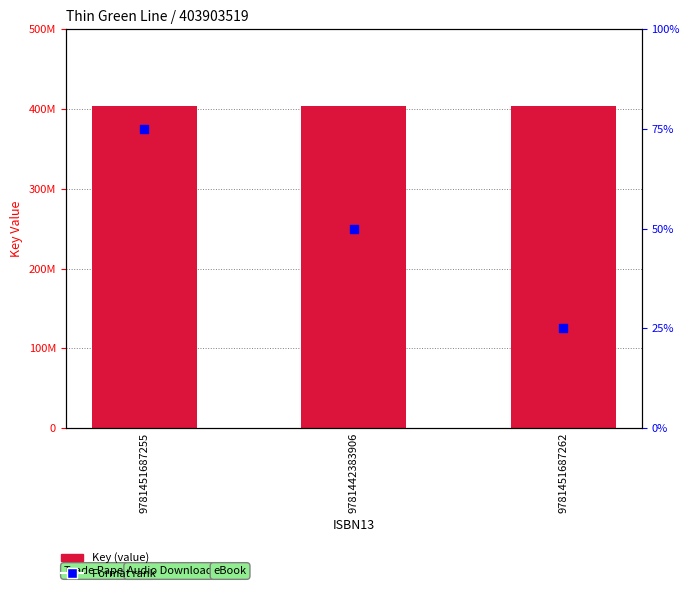

What are all the series names shown in the legend?

Key, Format rank